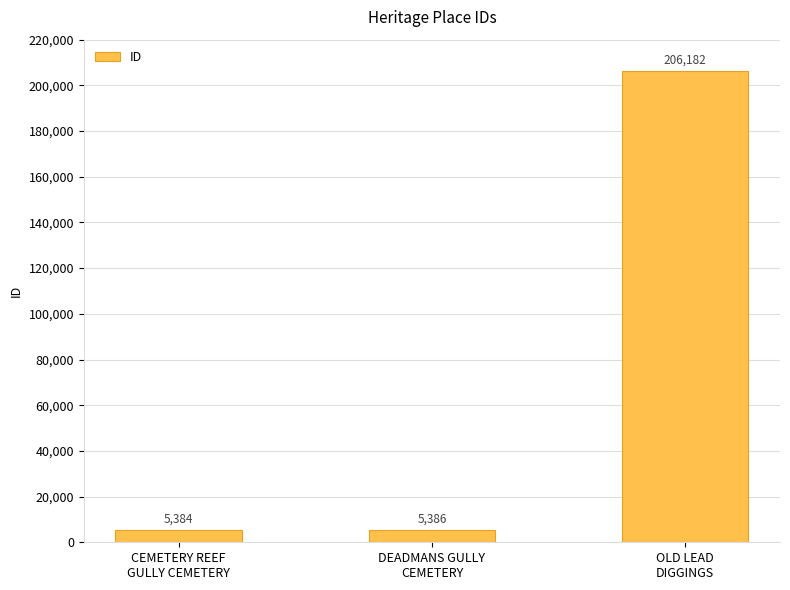

Between CEMETERY REEF
GULLY CEMETERY and DEADMANS GULLY
CEMETERY, which is larger?

DEADMANS GULLY
CEMETERY